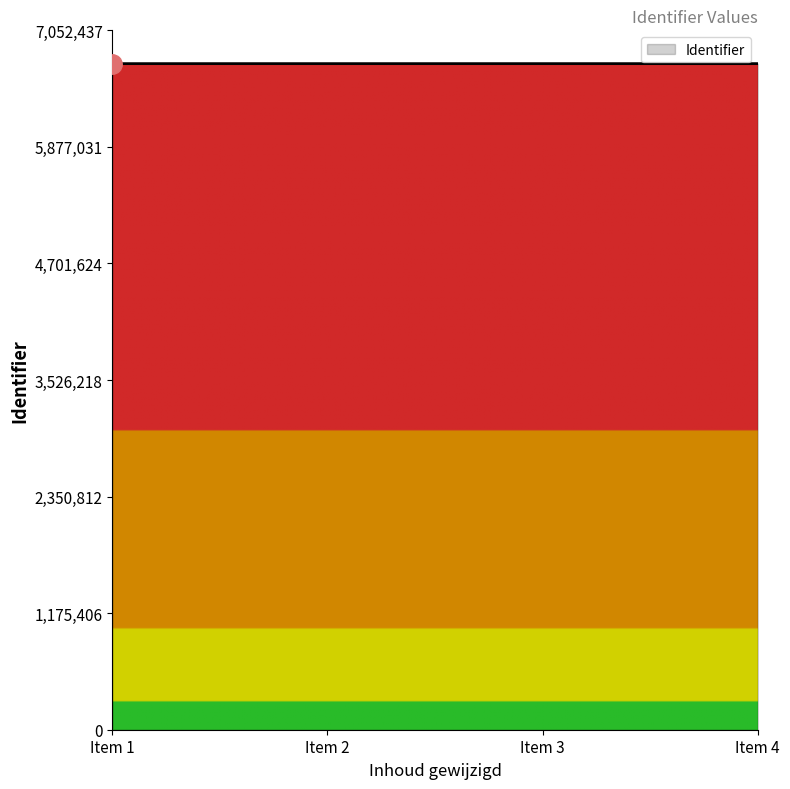

What is the average value?

6716596